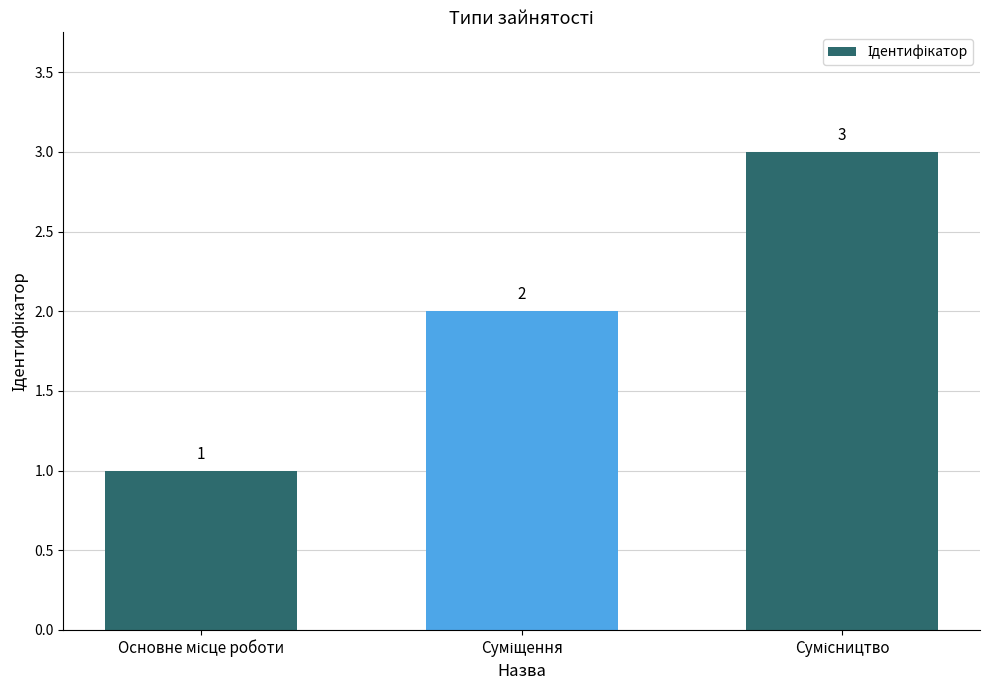

What is the value of the 1st bar from the left?

1